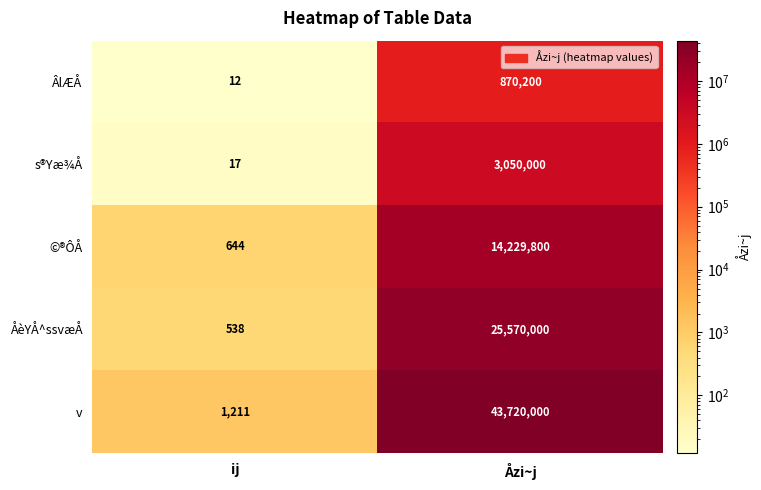

Rank the series at ij from highest to lowest value.

v, ©®ÔÅ, ÅèYÅ^ssvæÅ, s®Yæ¾Å, ÂlÆÅ